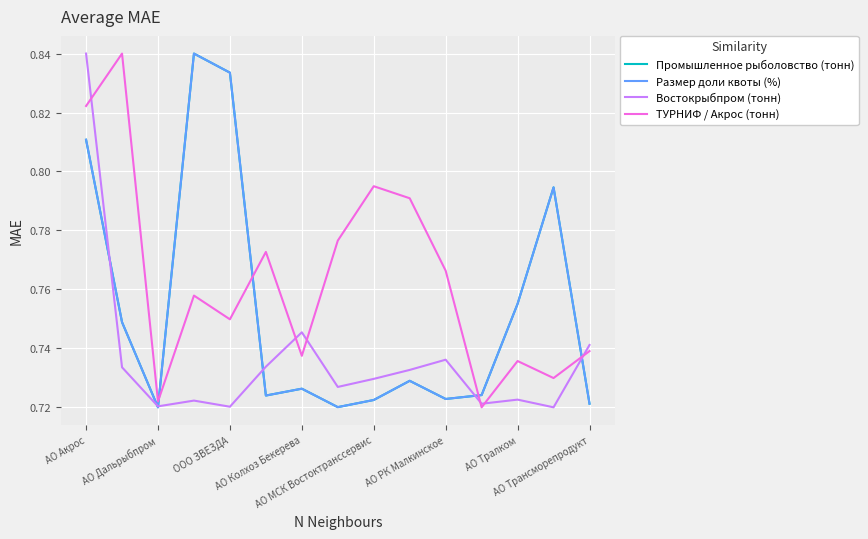

Which series ends up on top after the final intersection of ТУРНИФ / Акрос (тонн) and Промышленное рыболовство (тонн)?

ТУРНИФ / Акрос (тонн)